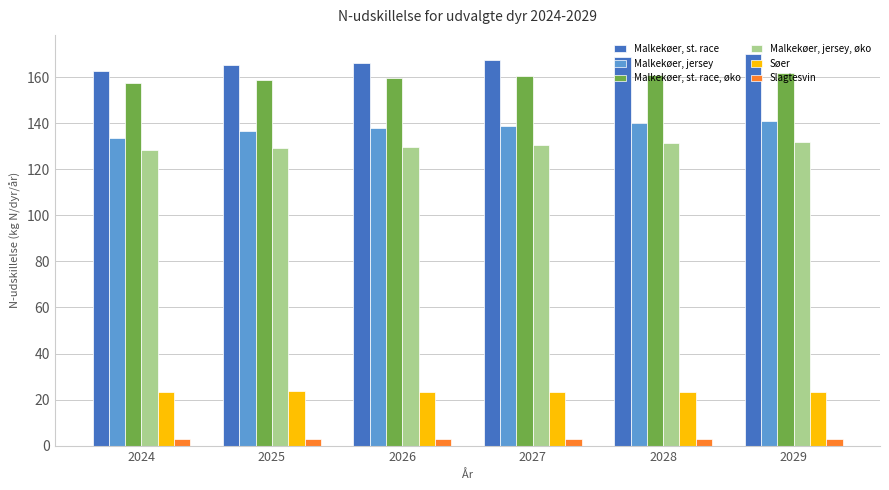

What is the greatest value displayed?

169.8